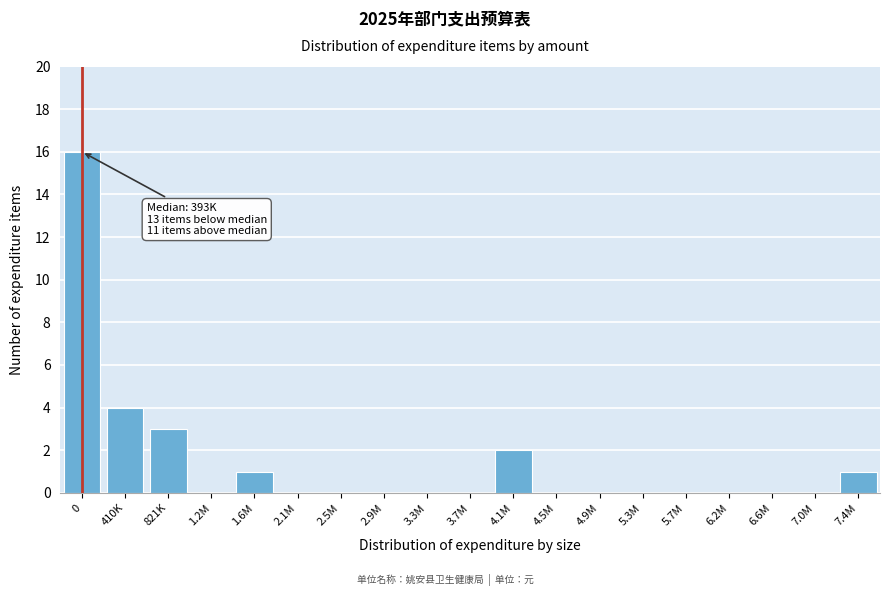

Reading left to right, list all the values displayed in this chart.

0=16	410K=4	821K=3	1.2M=0	1.6M=1	2.1M=0	2.5M=0	2.9M=0	3.3M=0	3.7M=0	4.1M=2	4.5M=0	4.9M=0	5.3M=0	5.7M=0	6.2M=0	6.6M=0	7.0M=0	7.4M=1